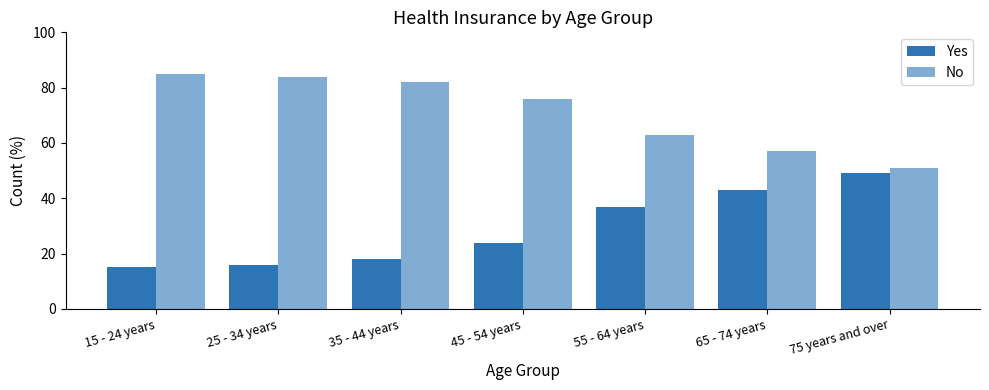

What is the difference between the maximum and minimum values in the No series?

34